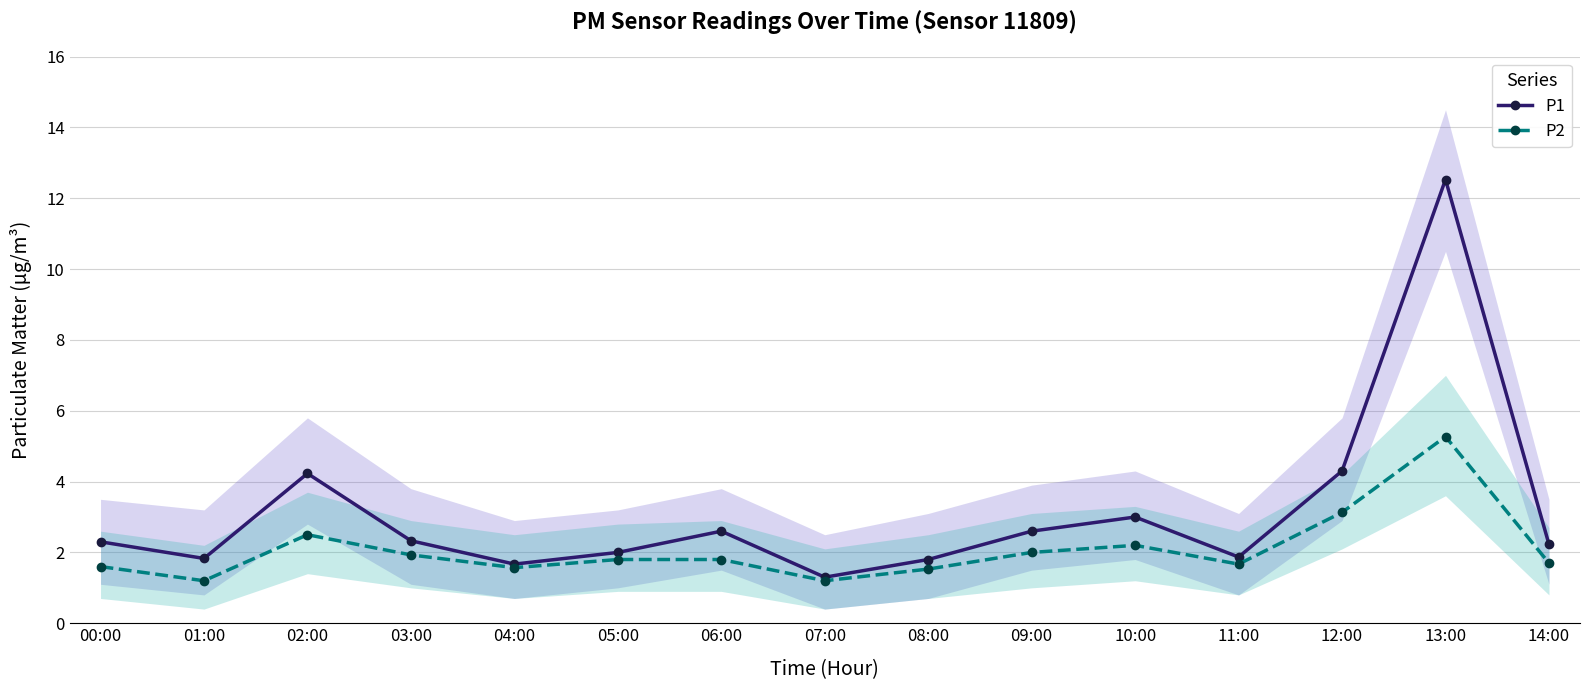

List the series in order of their peak value, lowest first.

P2, P1